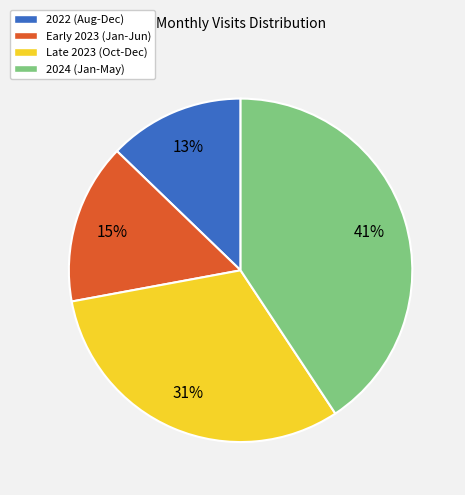

To the nearest percent, what portion does 2024 (Jan-May) represent?

41%